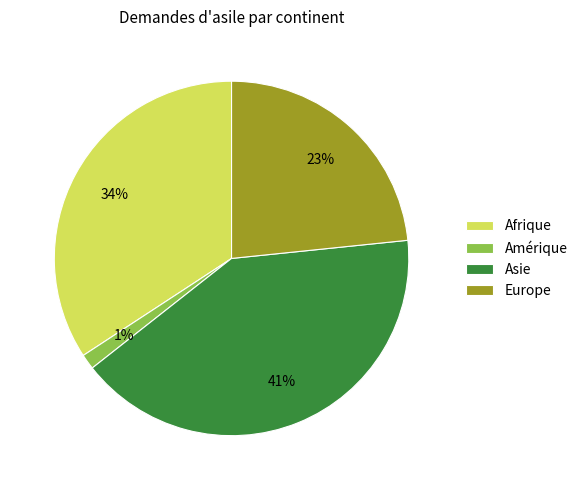

Do Amérique and Europe together represent more than half of the pie?

No